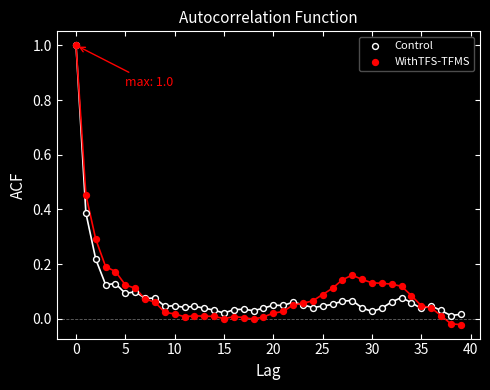

What are all the series names shown in the legend?

Control, WithTFS-TFMS